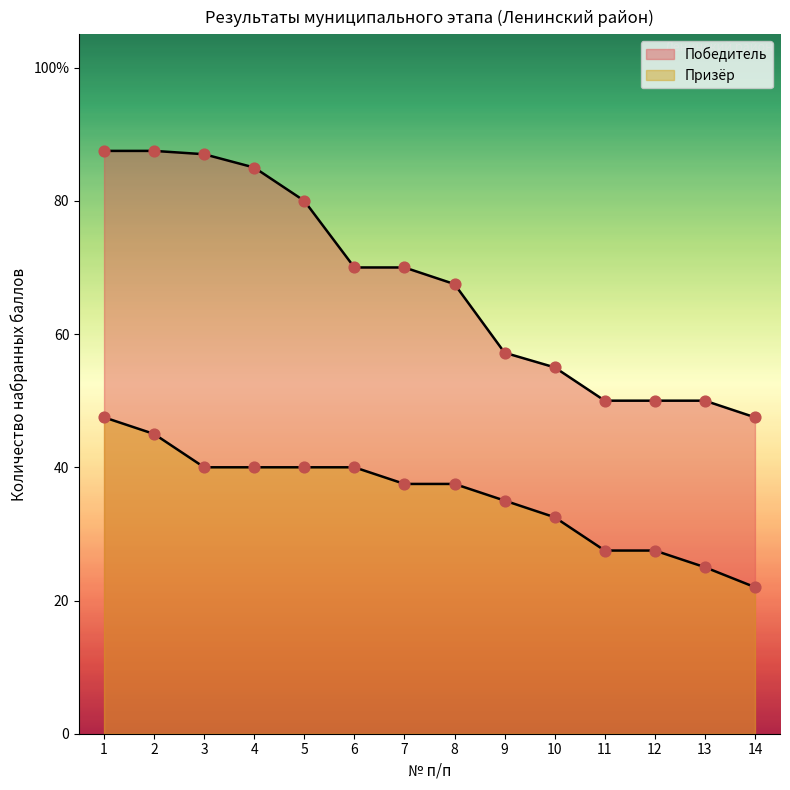

What is the total value across all series at 3?

127.0